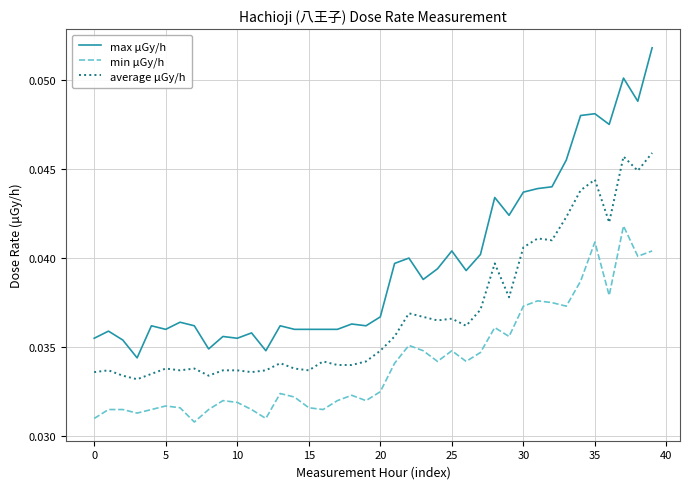

True or false: min μGy/h and average μGy/h intersect in this chart.

False